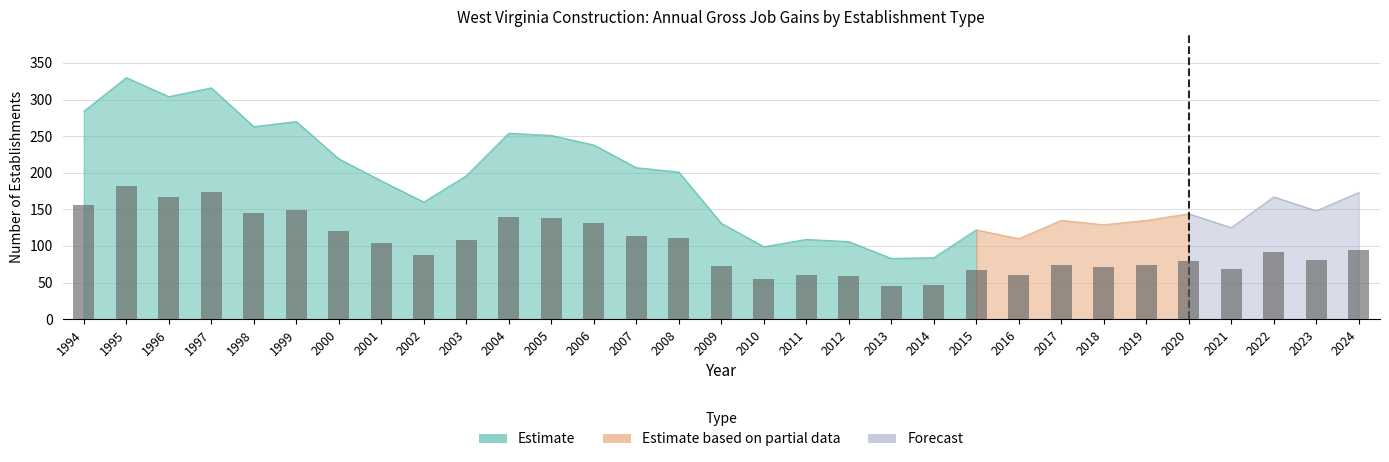

At which label does Opening establishments reach its peak?

1995